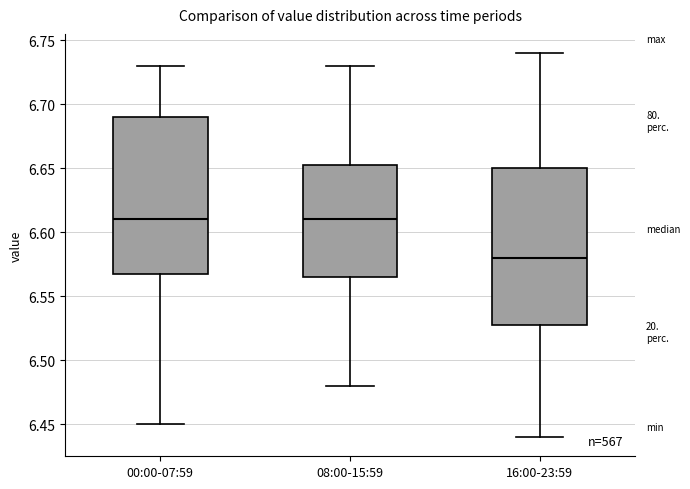

Where does the upper whisker of the box for 00:00-07:59 end on the y-axis? The values are not printed on the chart, so give them approximately, as read against the axis.

6.730